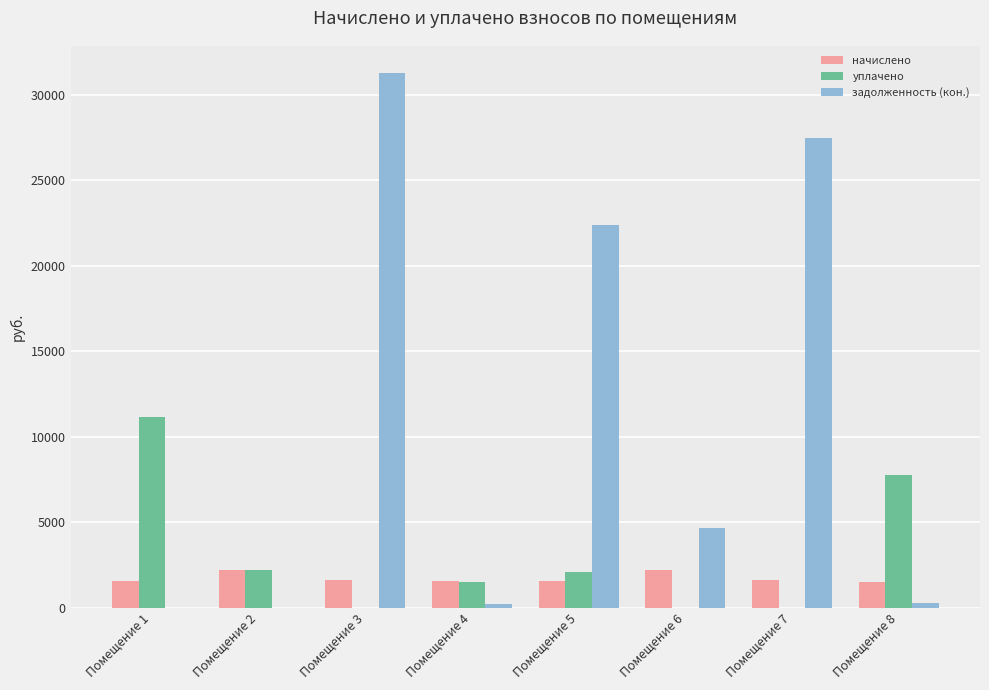

Count the number of categories in the chart.

8